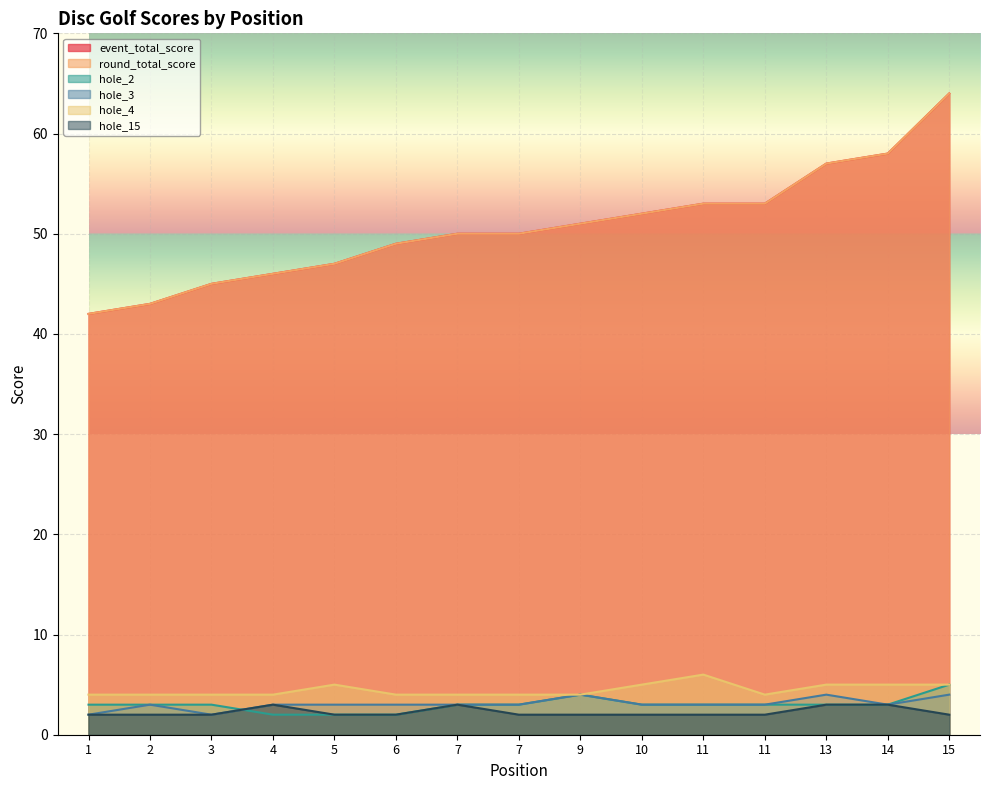

At which category does the chart reach its peak across all series?

15